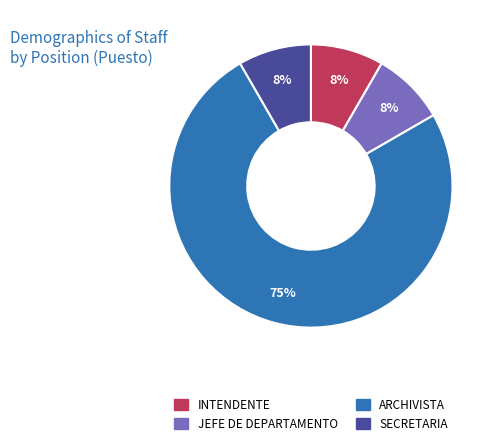

To the nearest percent, what is the average slice percentage?

25%